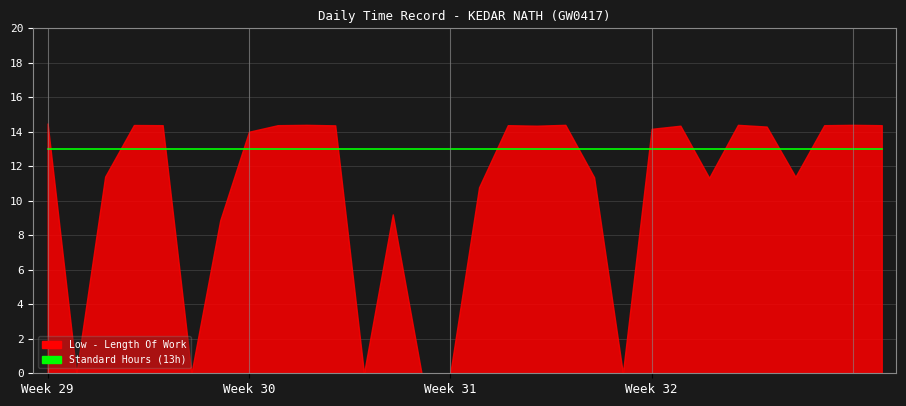

Where do Low and Baseline first cross each other?

29 and 30